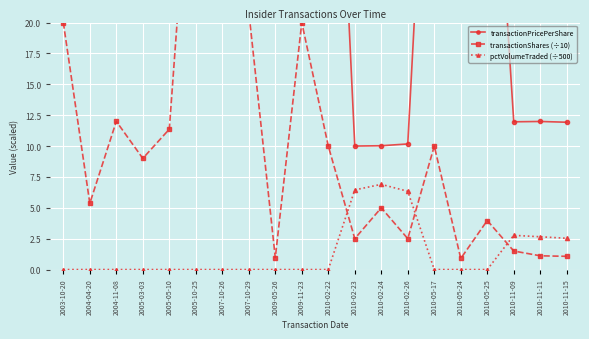

True or false: pctVolumeTraded (÷500) has more than 2 interior local peaks.

False